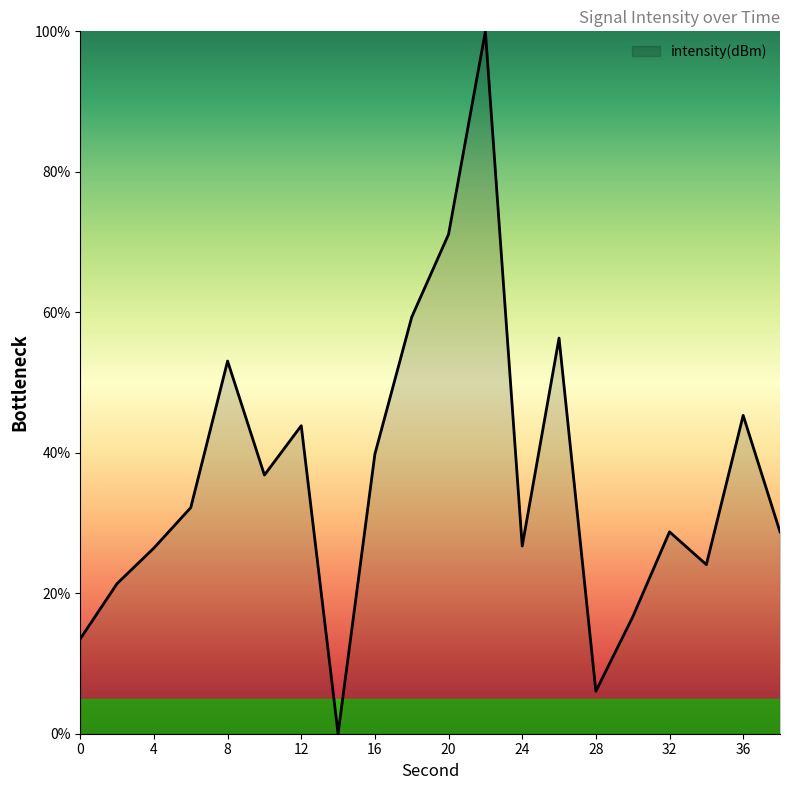

What is the greatest value displayed?

100.0